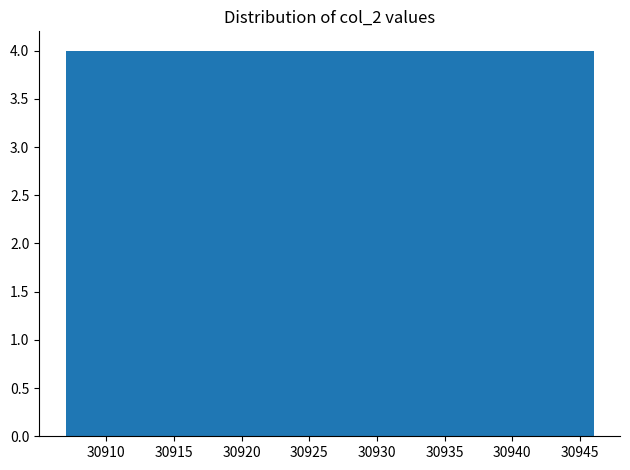

What is the height of the bar covering 30918.7 to 30922.6 on the x-axis? Neither the bar edges nor the heights are printed on the chart, so give them approximately, as read against the axes.

4